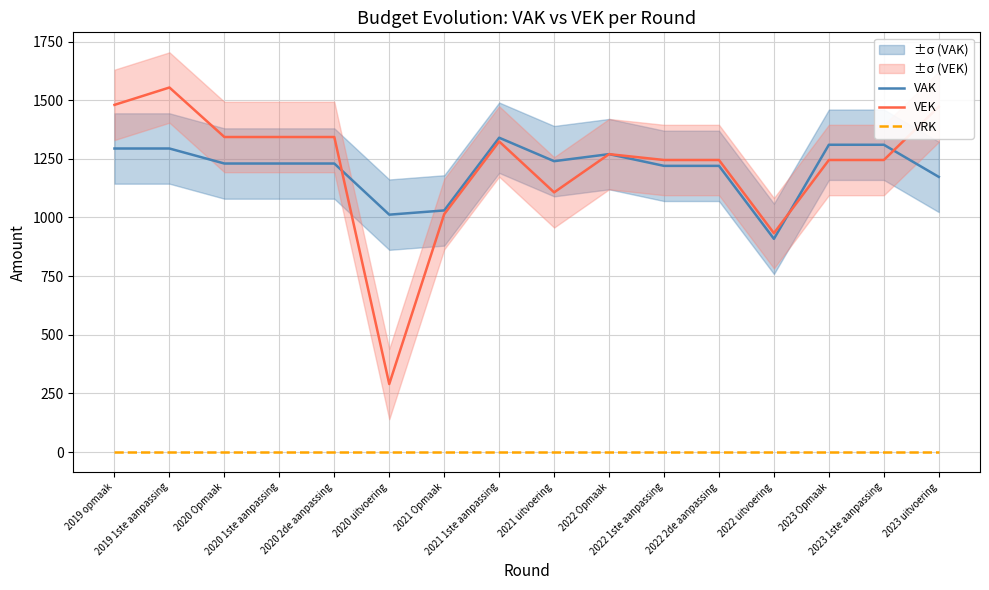

What is the spread (max minus min) of values at 2023 1ste aanpassing?

1310